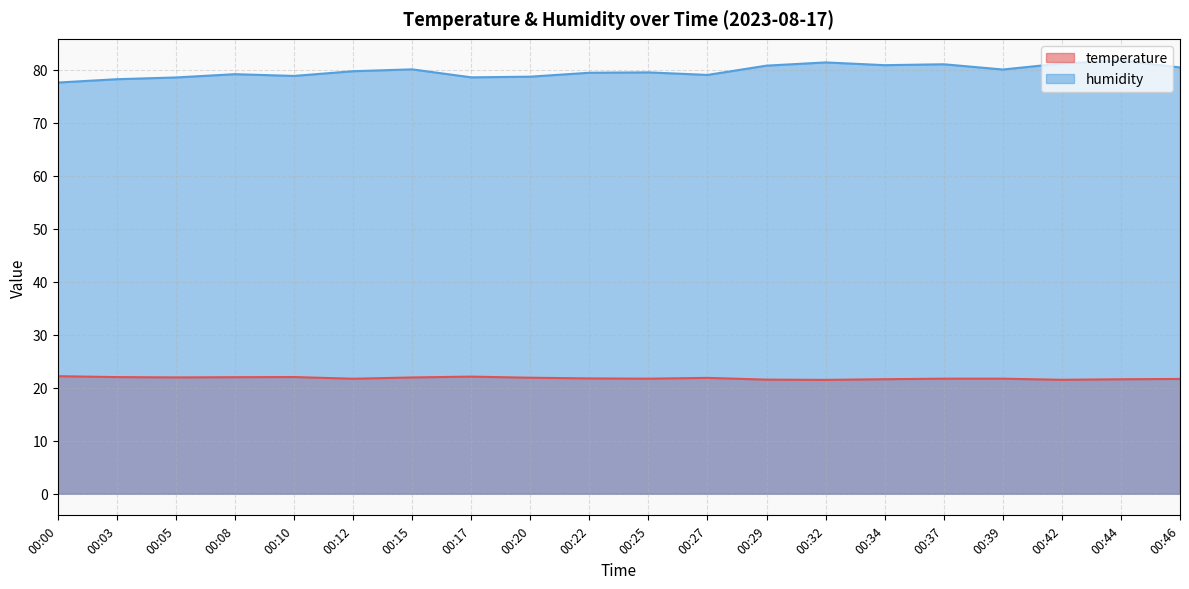

What is the difference between the maximum and minimum values in the temperature series?

0.7